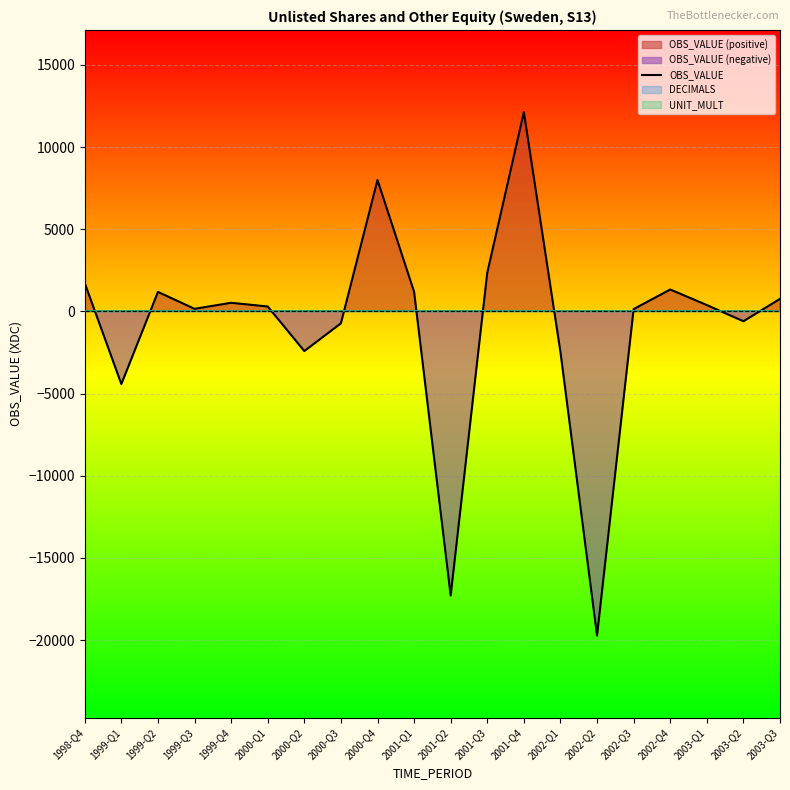

Rank the categories by value from highest to lowest.

2001-Q4, 2000-Q4, 2001-Q3, 1998-Q4, 2002-Q4, 2001-Q1, 1999-Q2, 2003-Q3, 1999-Q4, 2003-Q1, 2000-Q1, 1999-Q3, 2002-Q3, 2003-Q2, 2000-Q3, 2000-Q2, 2002-Q1, 1999-Q1, 2001-Q2, 2002-Q2